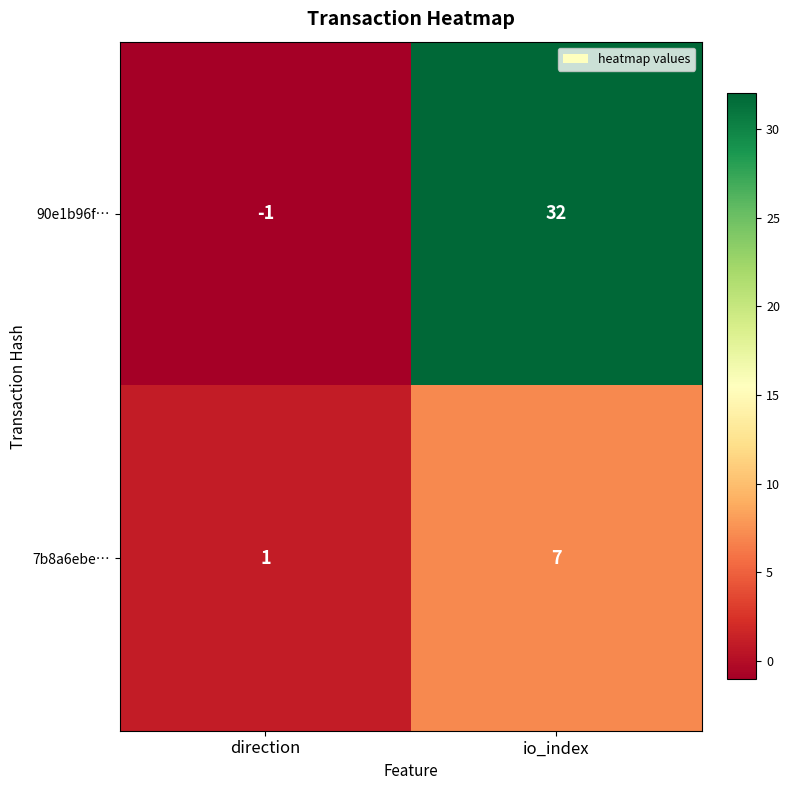

Rank the series at io_index from lowest to highest value.

7b8a6ebe…, 90e1b96f…